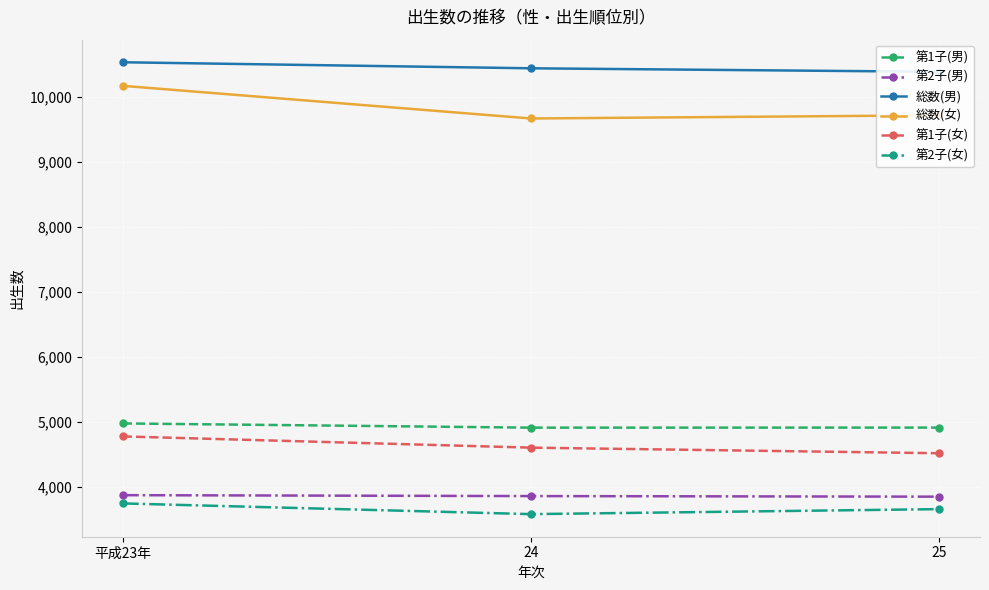

What is the label of the 1st point from the right?

25